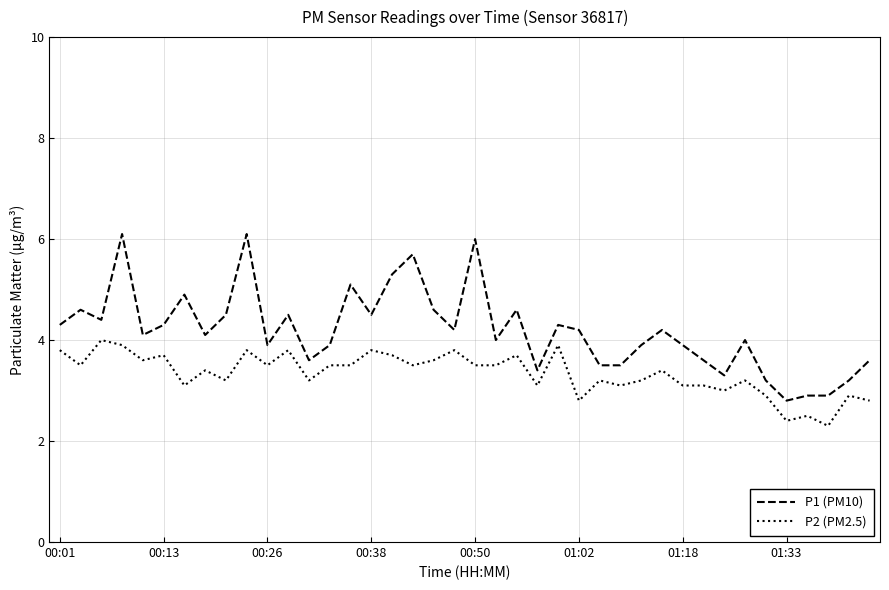

How many lines are shown in the chart?

2